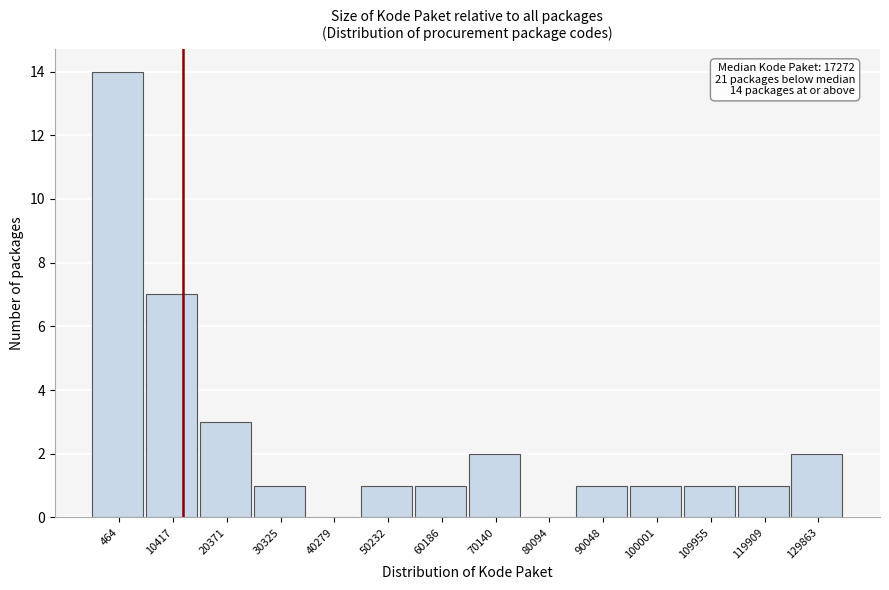

Reading right to left, extract all data points from this chart.

129863=2	119909=1	109955=1	100001=1	90048=1	80094=0	70140=2	60186=1	50232=1	40279=0	30325=1	20371=3	10417=7	464=14